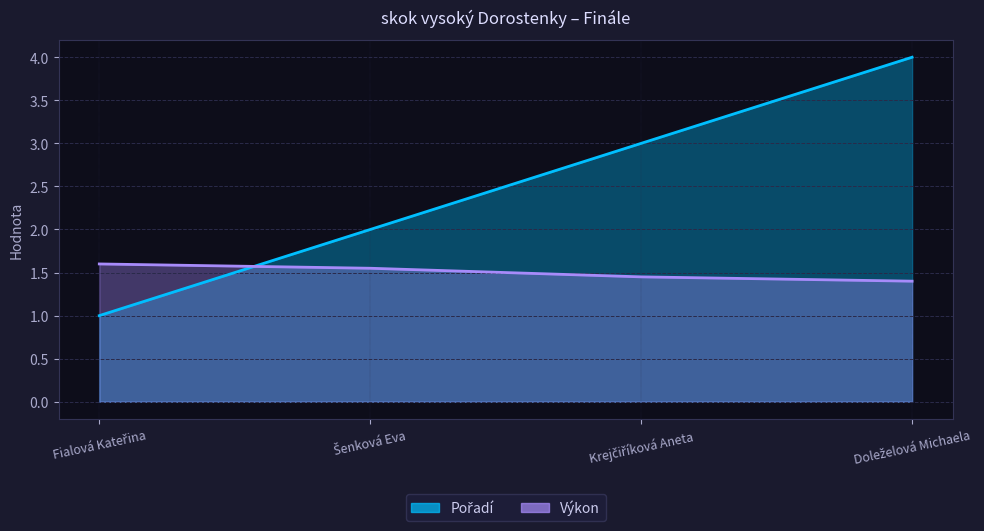

True or false: Pořadí has more than 2 interior local peaks.

False